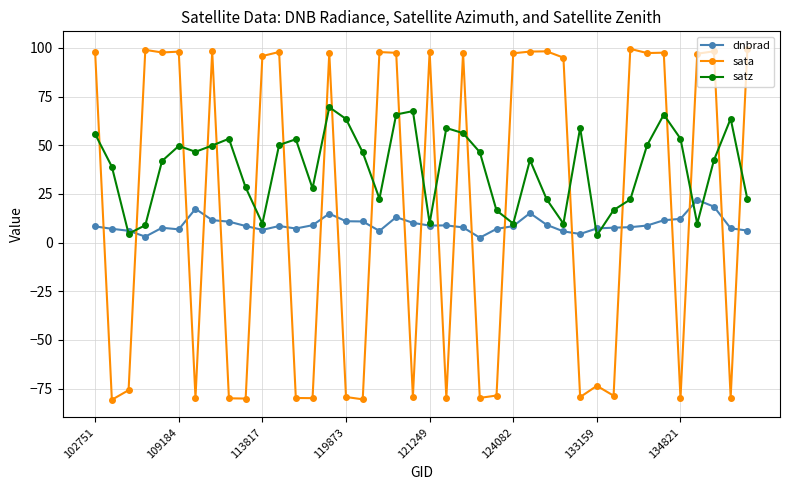

Which series has the widest spread of values?

sata